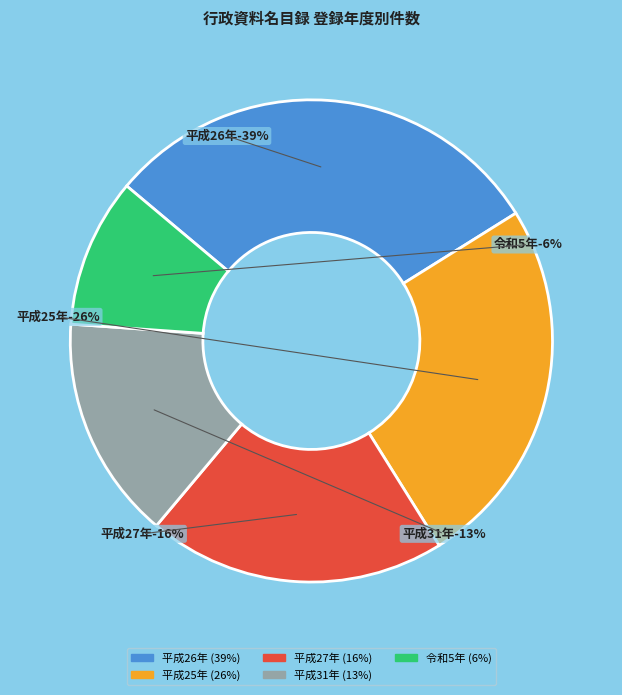

Count the number of slices in the pie.

5